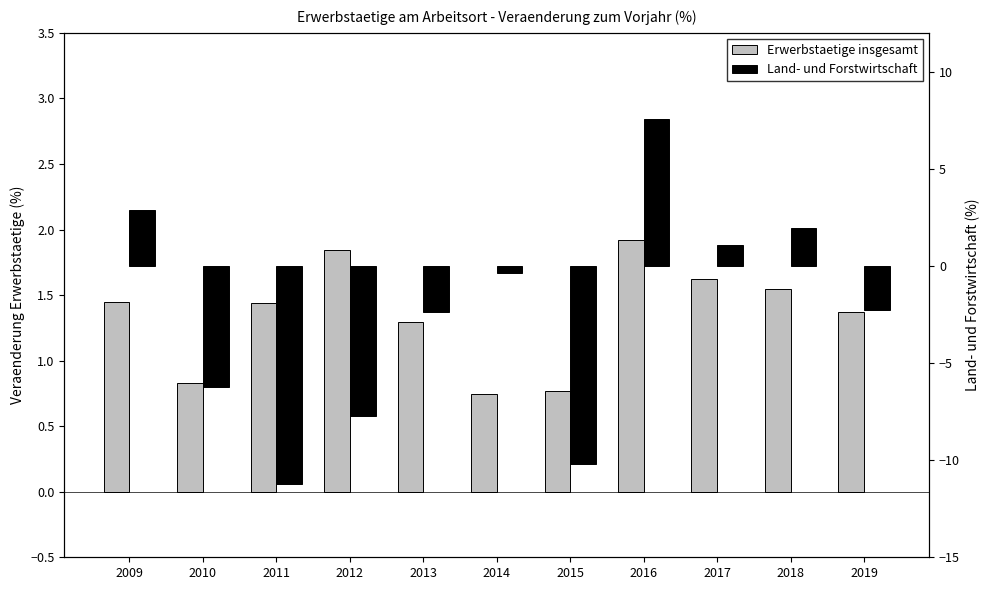

How many values in the Erwerbstaetige insgesamt series exceed 1?

8